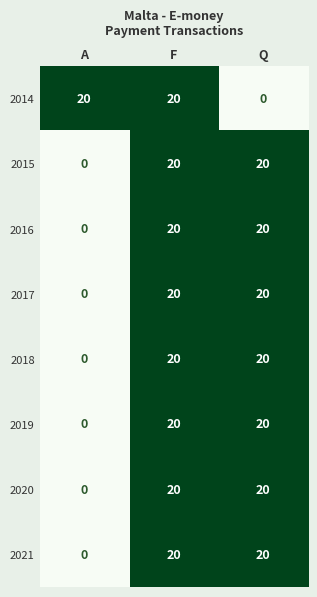

The value of 2019 at Q is 35. True or false?

False